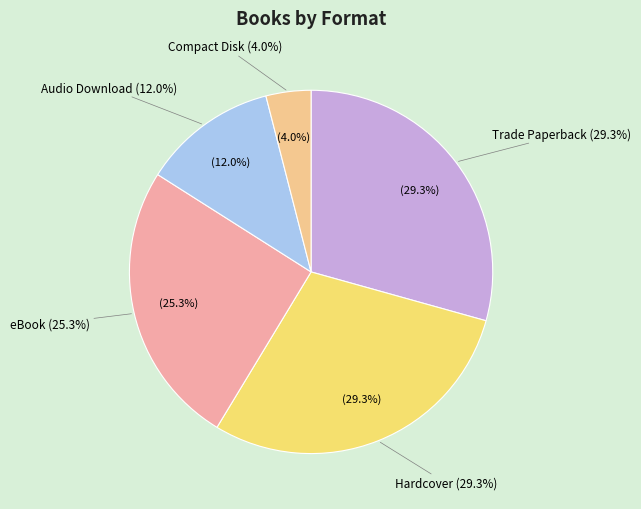

Rank the categories by value from highest to lowest.

Trade Paperback, Hardcover, eBook, Audio Download, Compact Disk